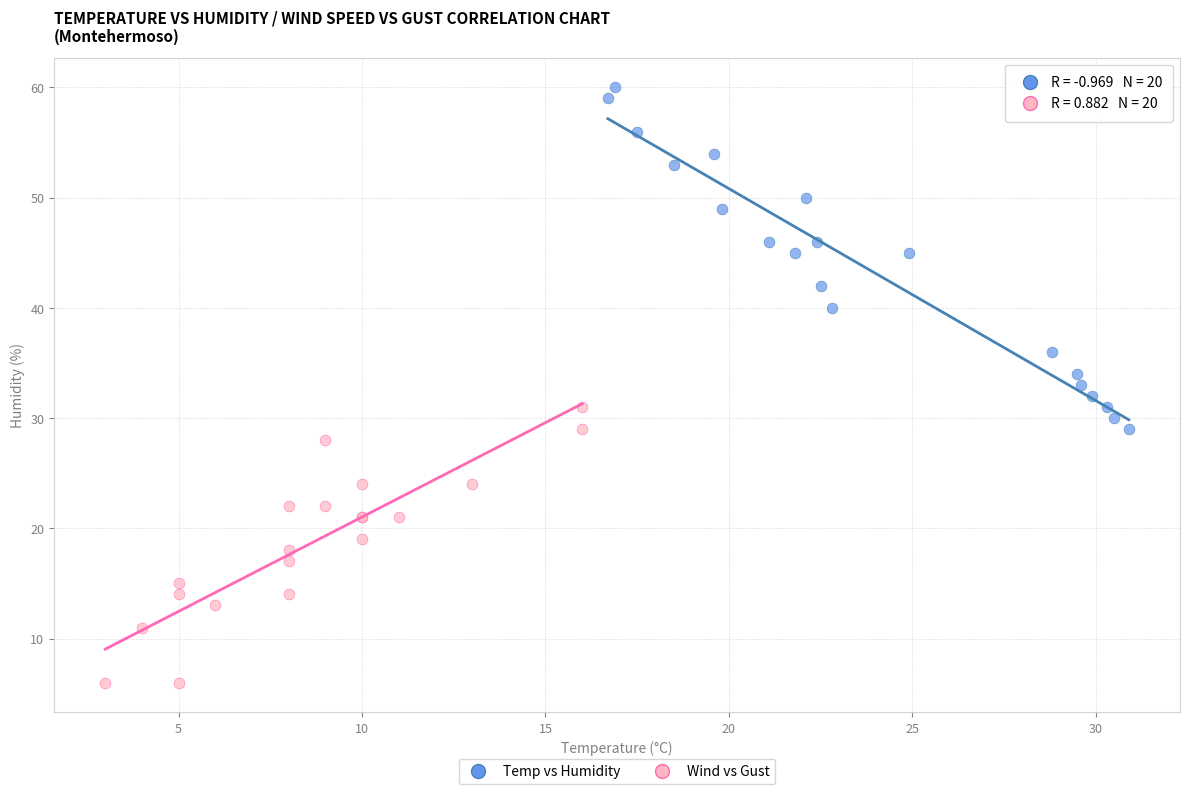

Which series reaches the maximum Y coordinate?

Temp vs Humidity